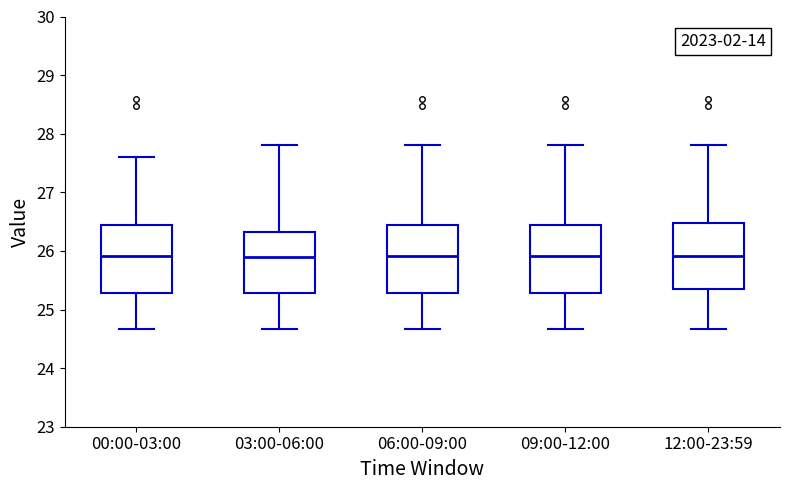

Reading left to right, read every box against the y-axis: the position of its median line, the range the box covers, and the ends of its whiskers. The values are not printed on the chart, so give them approximately, as read against the axis.

00:00-03:00: median 25.9, box 25.3 to 26.5, whiskers 24.7 to 27.6
03:00-06:00: median 25.9, box 25.3 to 26.3, whiskers 24.7 to 27.8
06:00-09:00: median 25.9, box 25.3 to 26.5, whiskers 24.7 to 27.8
09:00-12:00: median 25.9, box 25.3 to 26.5, whiskers 24.7 to 27.8
12:00-23:59: median 25.9, box 25.4 to 26.5, whiskers 24.7 to 27.8